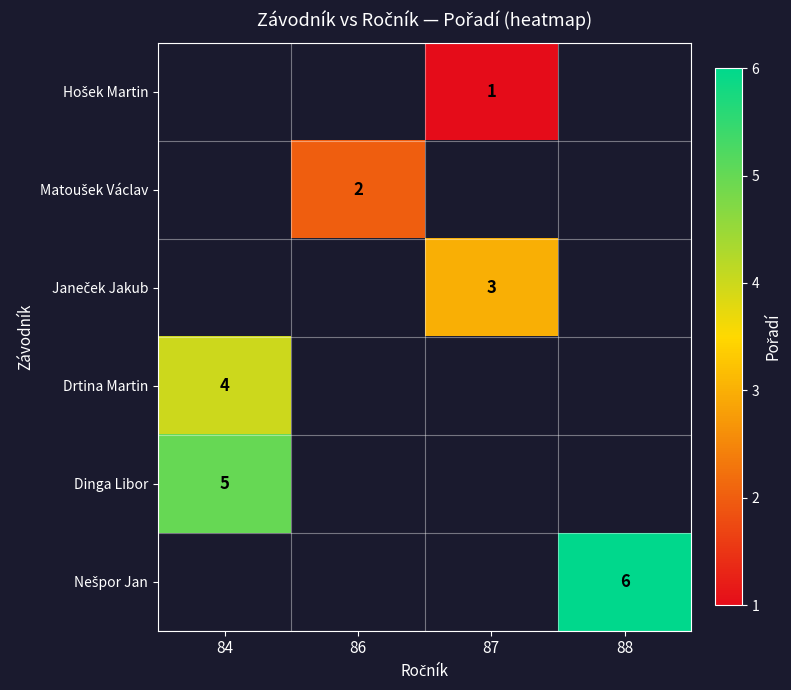

Count the number of data series in this chart.

6